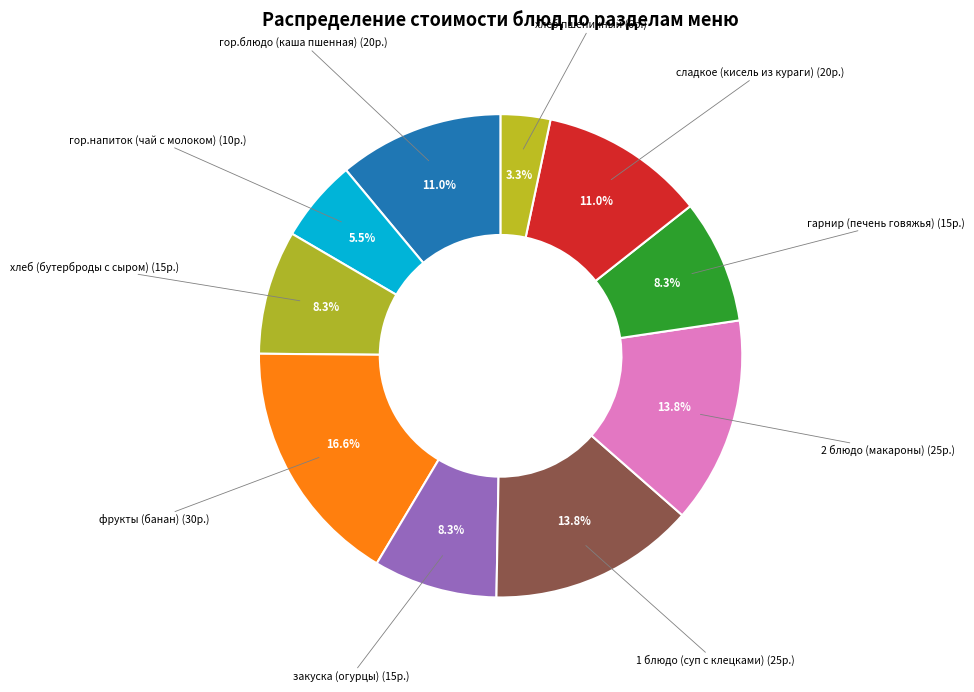

How many segments does this pie chart have?

10